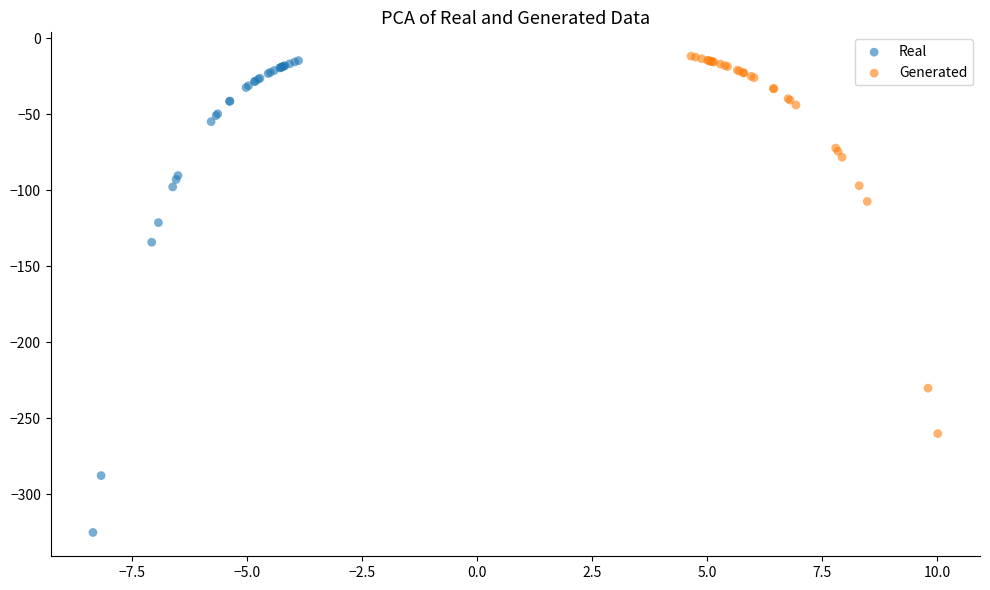

Which series reaches the maximum Y coordinate?

Generated